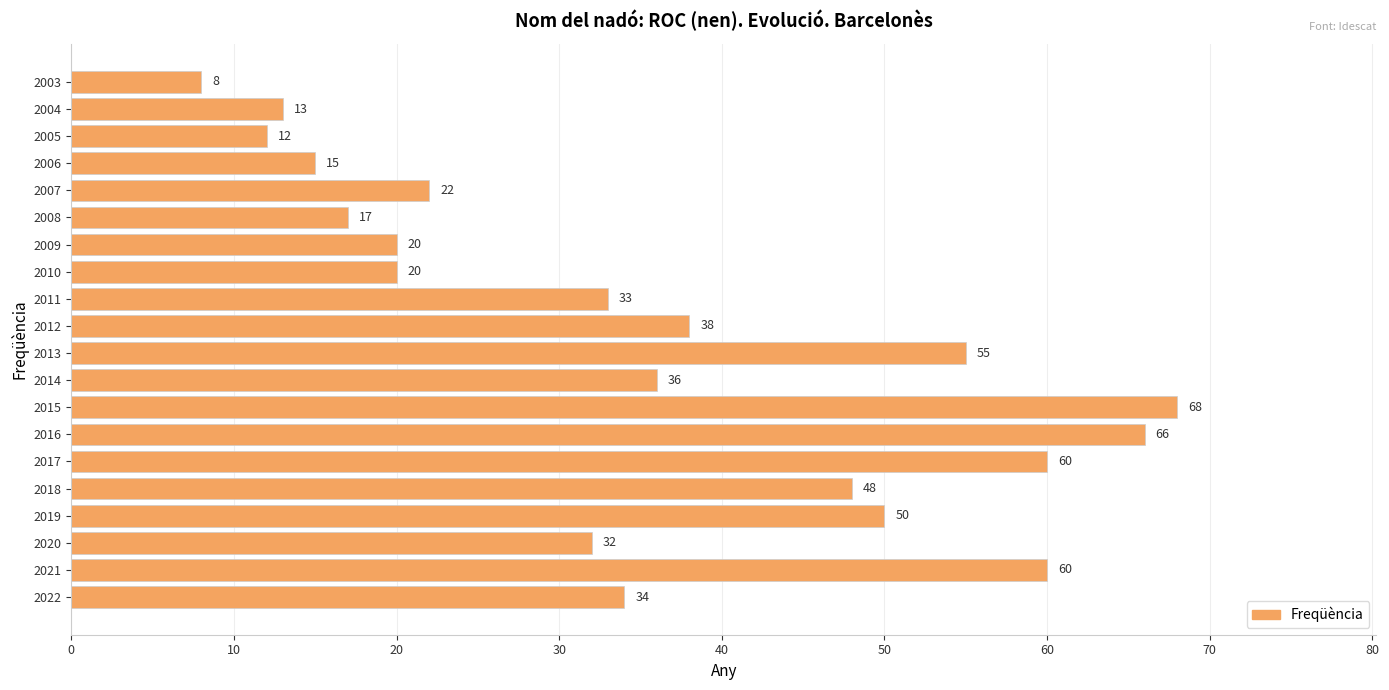

Count the number of data series in this chart.

1